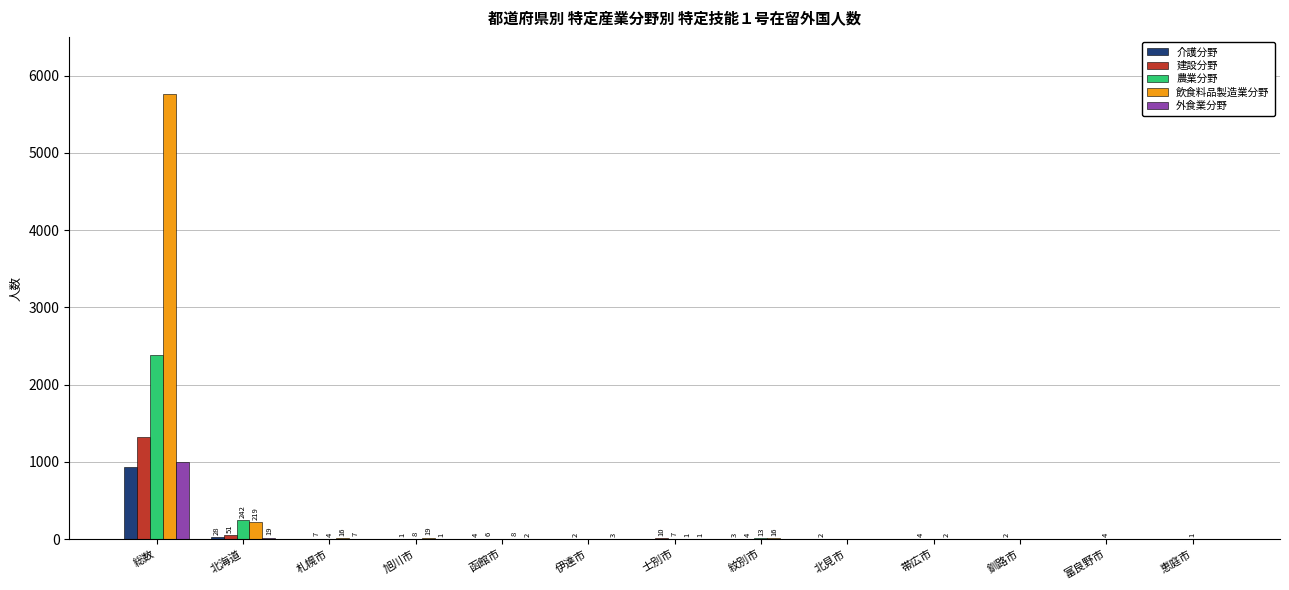

Where is 建設分野 nearest to the value 659?

北海道